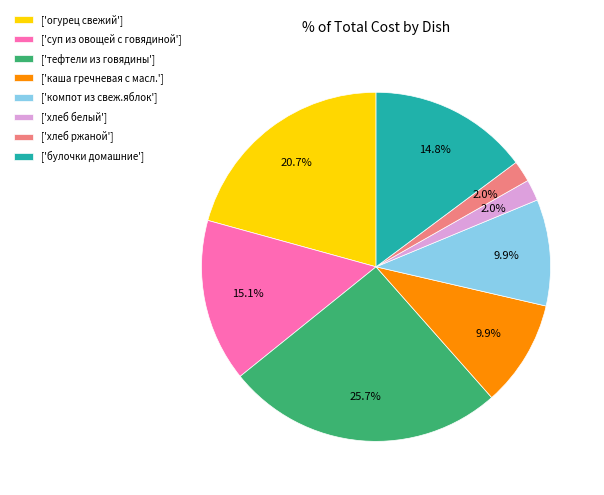

Which category has the biggest portion of the pie?

['тефтели из говядины']